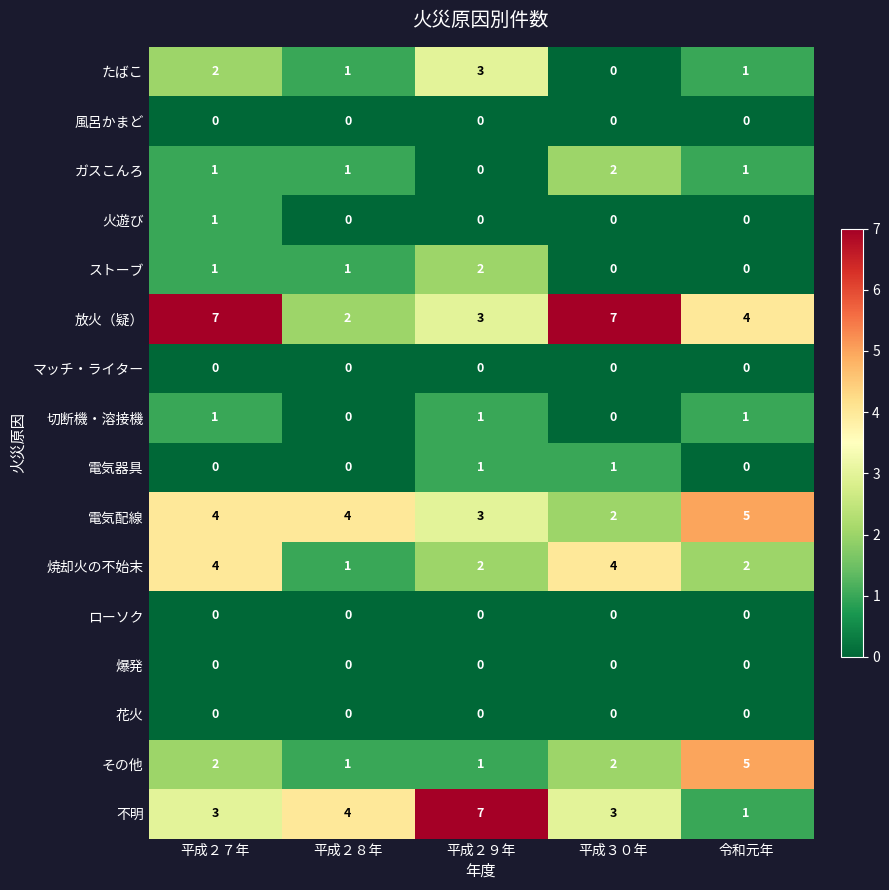

What is the spread (max minus min) of values at 平成３０年?

7